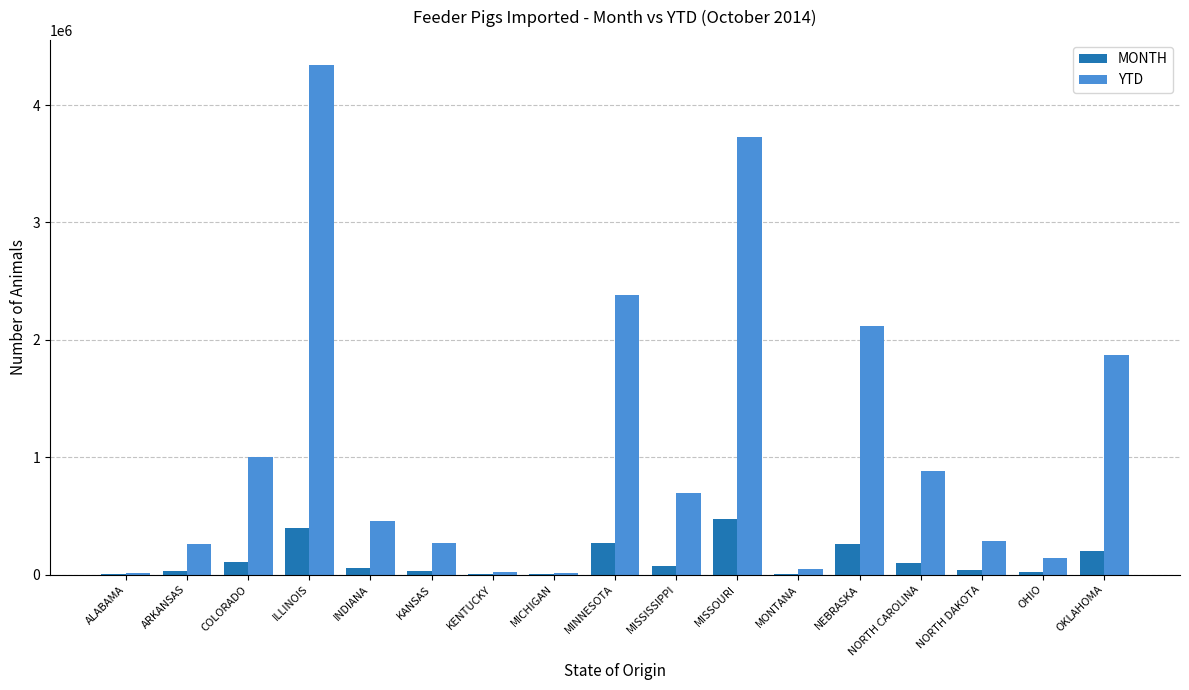

What is the sum of all YTD values?

18534692